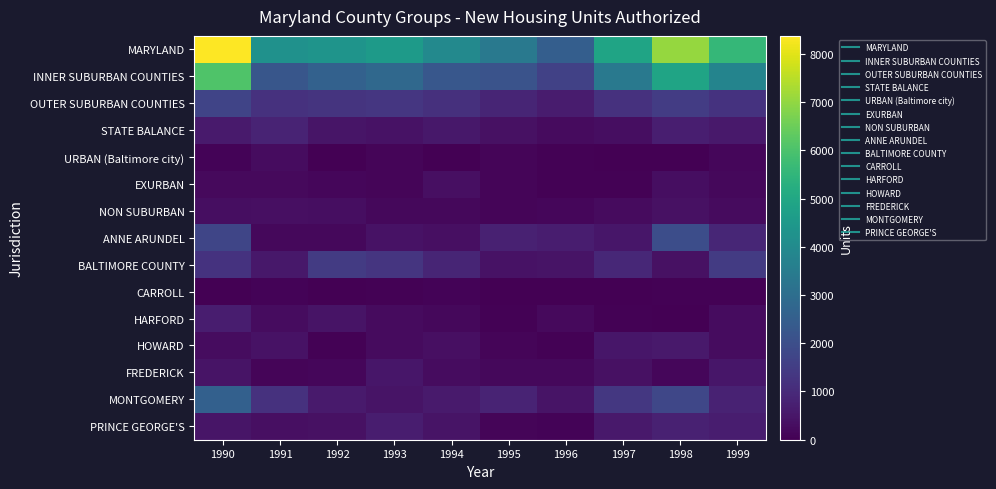

Which series has the largest total across all categories?

MARYLAND